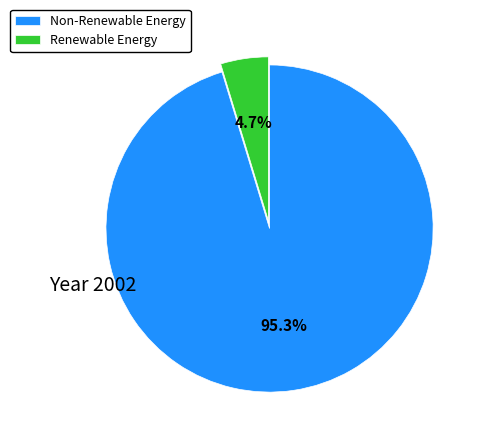

Rank the categories by value from highest to lowest.

Non-Renewable Energy, Renewable Energy